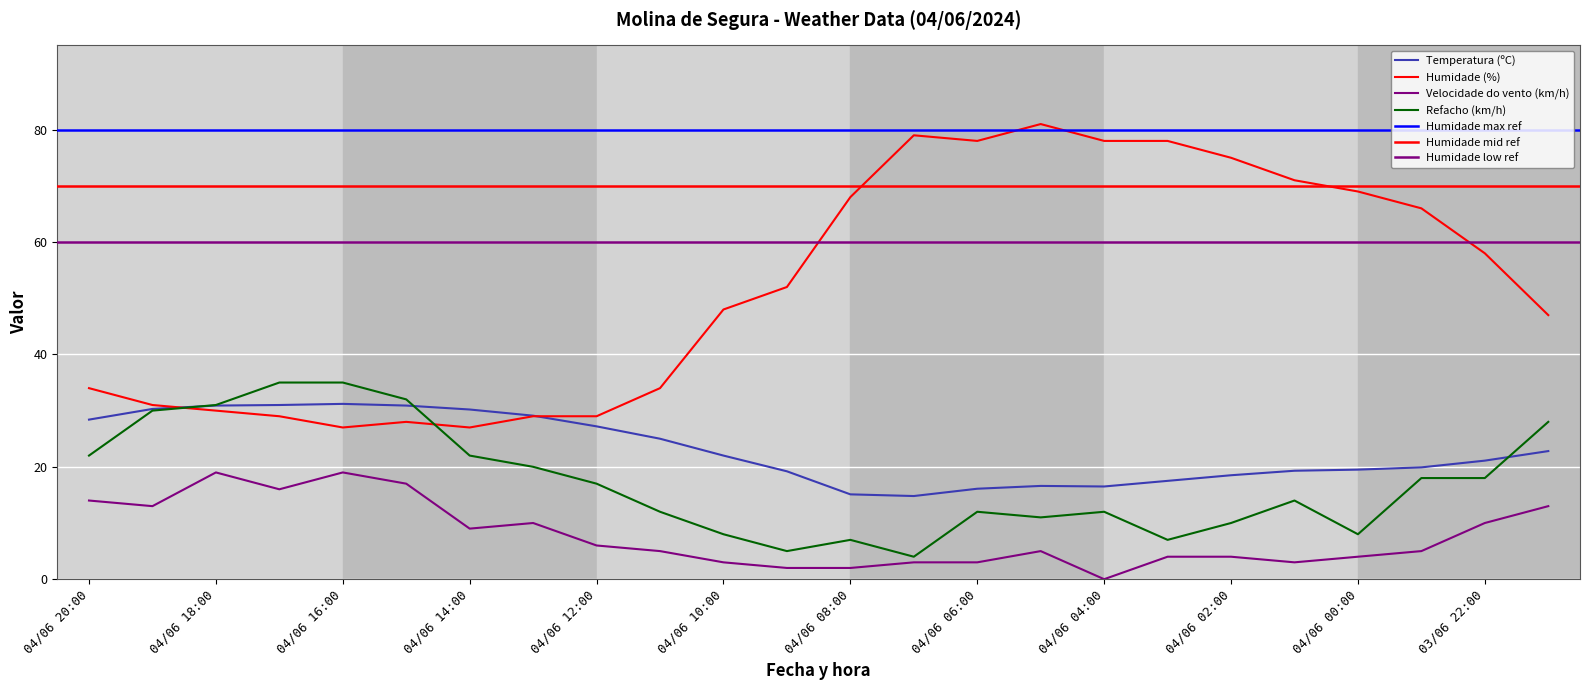

In Velocidade do vento (km/h), how many points are lower than both neighbors (excluding endpoints)?

5